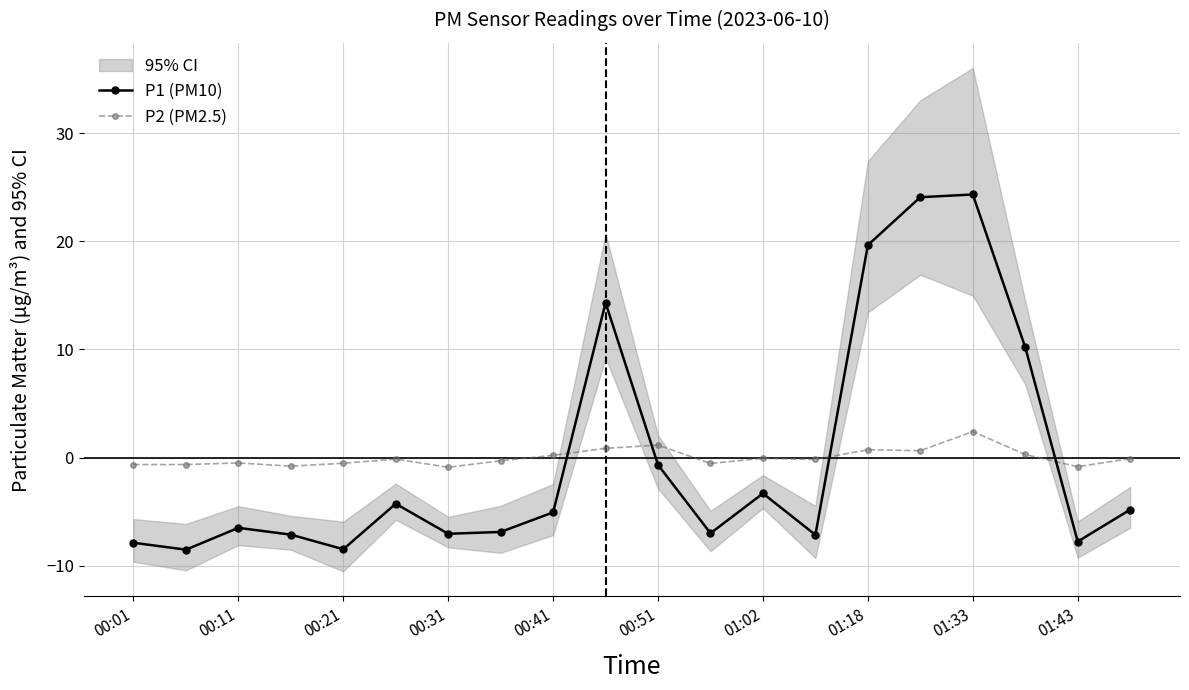

The value of P1 (PM10) at 00:01 is -7.9. True or false?

True